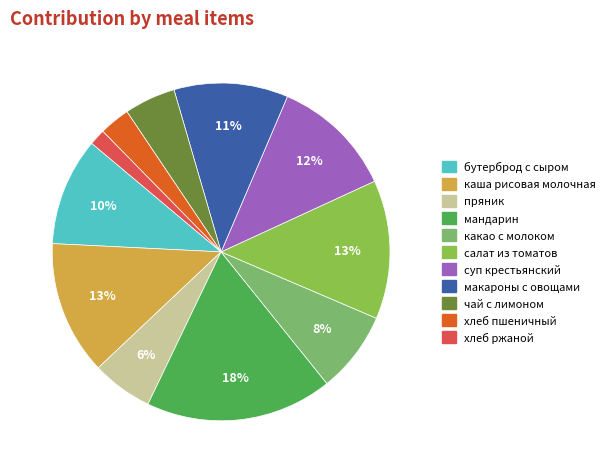

Is there any slice that represents more than half of the pie?

No